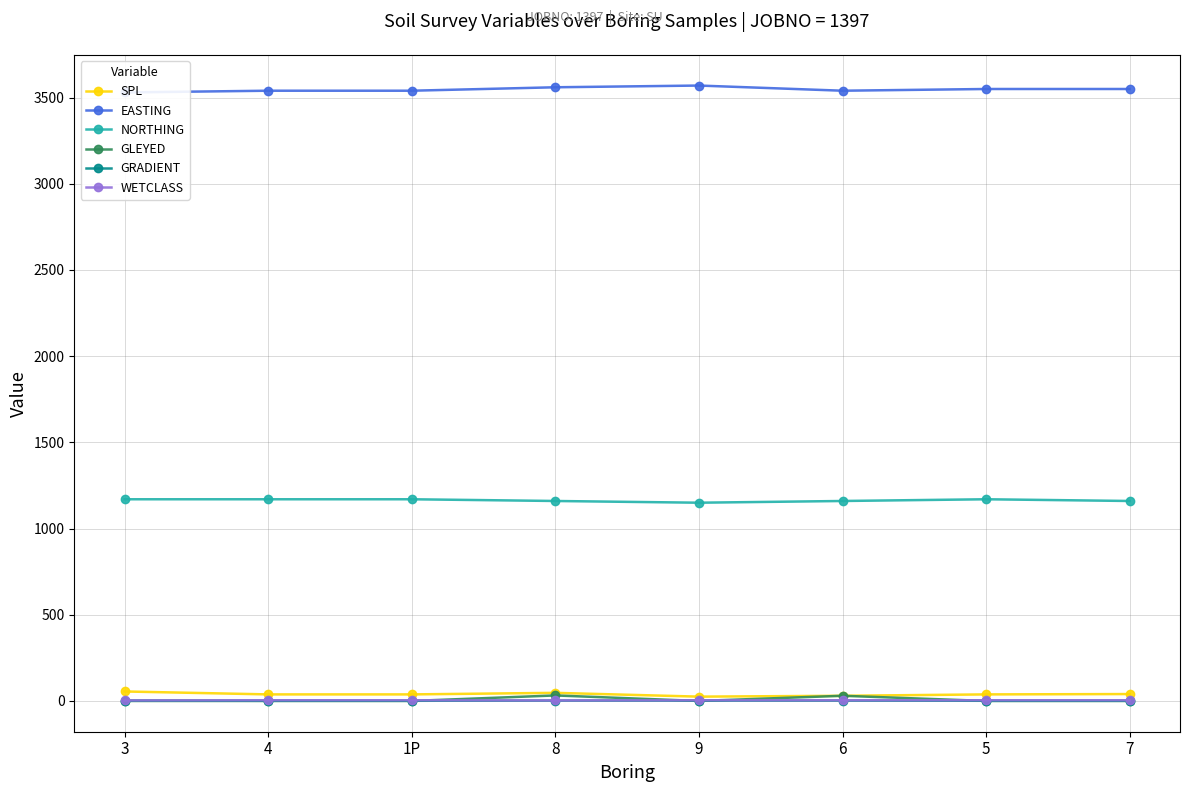

True or false: GLEYED and EASTING intersect in this chart.

False